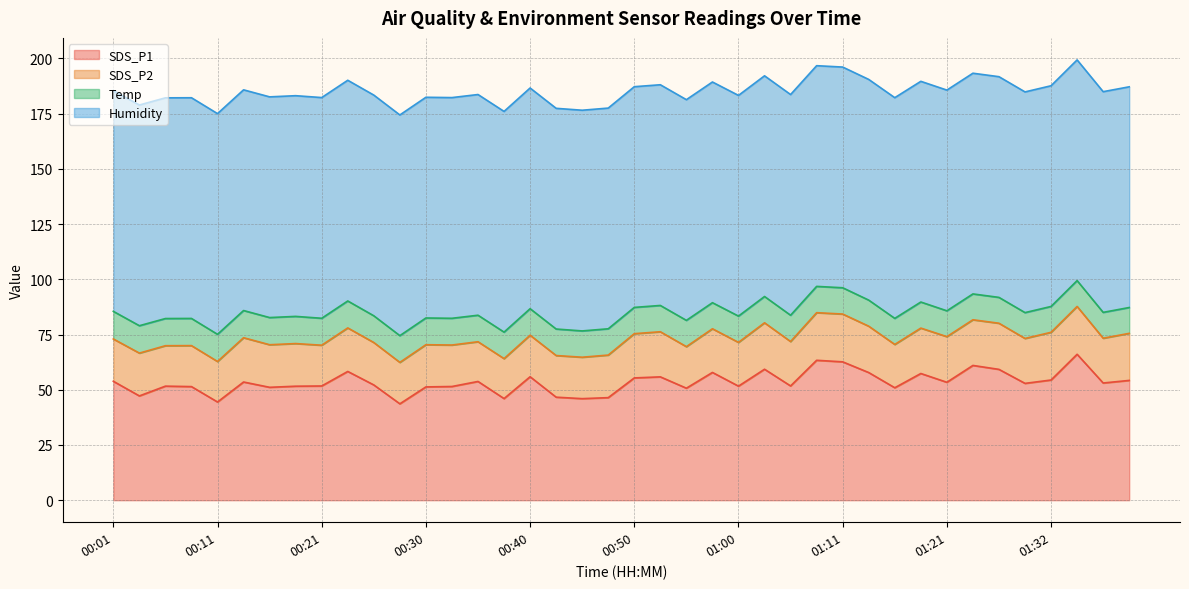

At which category is the sum across all series the highest?

01:34